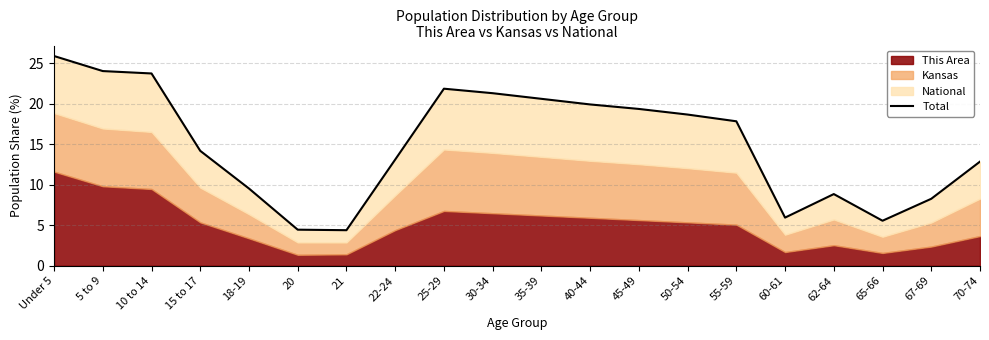

What is the difference between the maximum and minimum values?

21.5